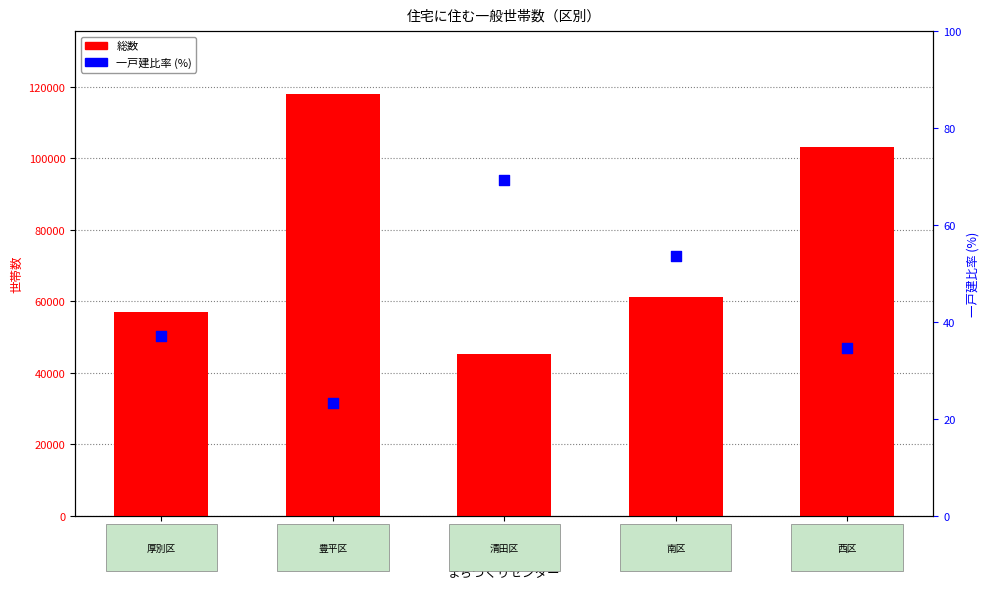

At how many categories does at least one series exceed 28974?

5